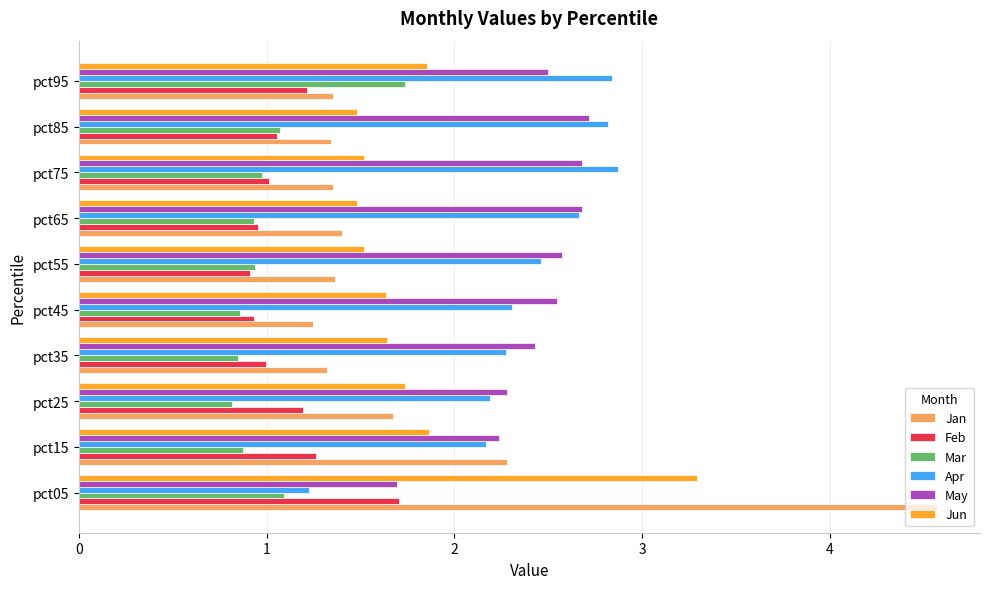

What is the difference between the maximum and minimum values in the Mar series?

0.9